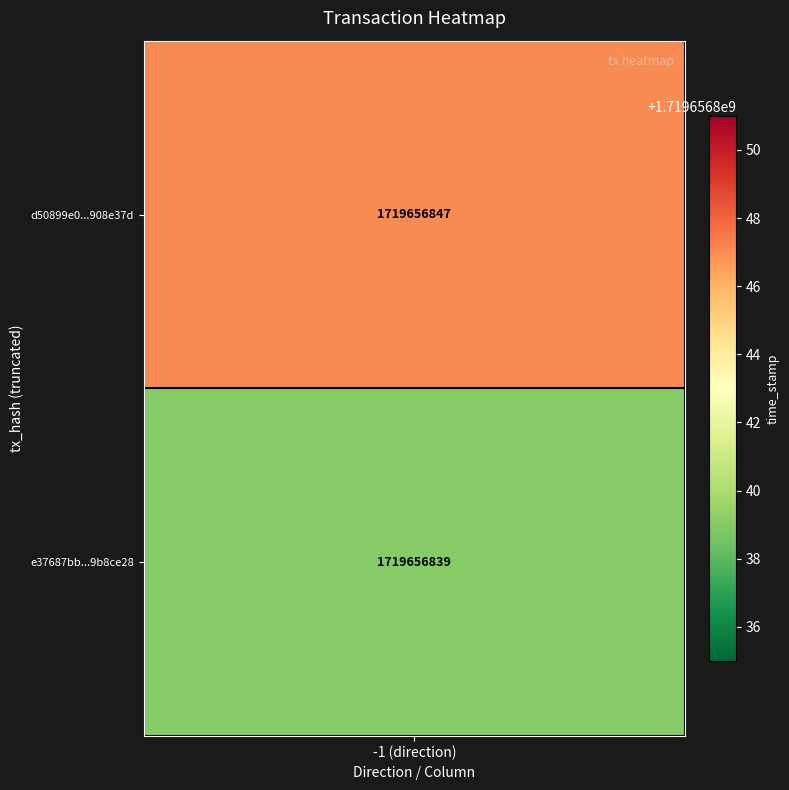

What is the sum of the d50899e0cb1ccfe7f31a37c85dd8d2b2908e37d values at io_index and direction?

-1.0